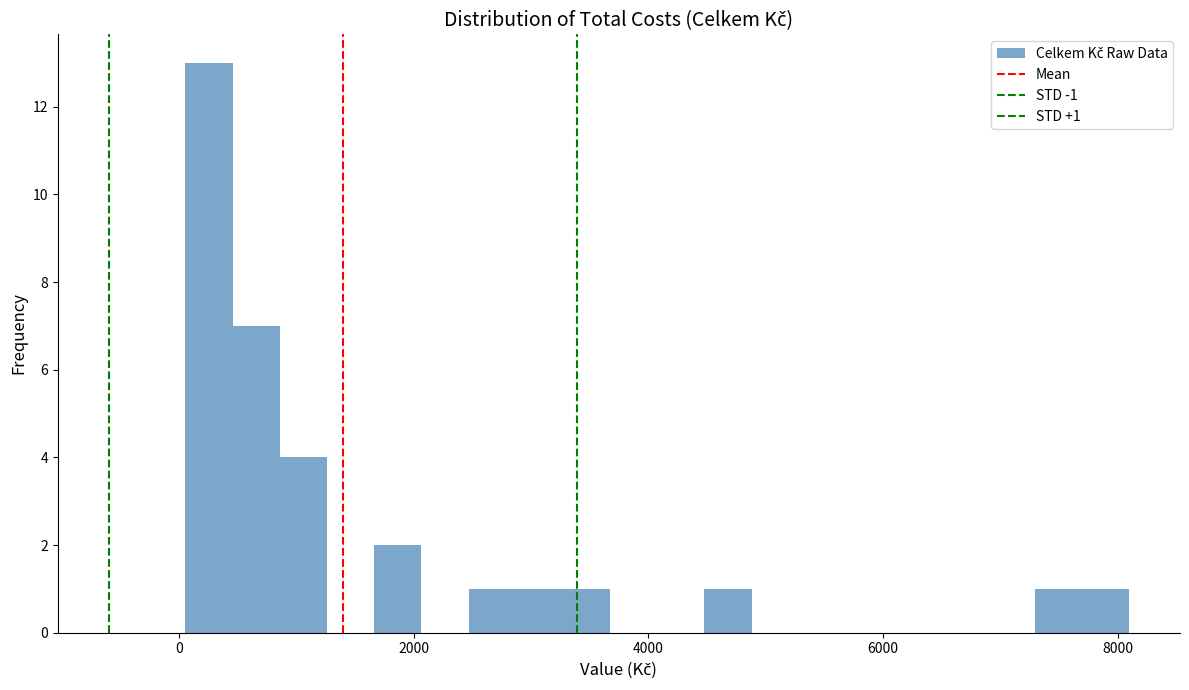

Around what value on the x-axis is the tallest bar? Give the approximate position of its centre, as read against the axis.

200